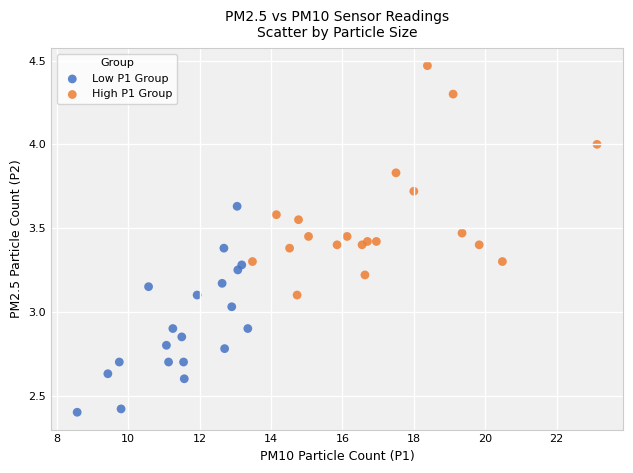

Which series contains the lowest Y value?

Low P1 Group